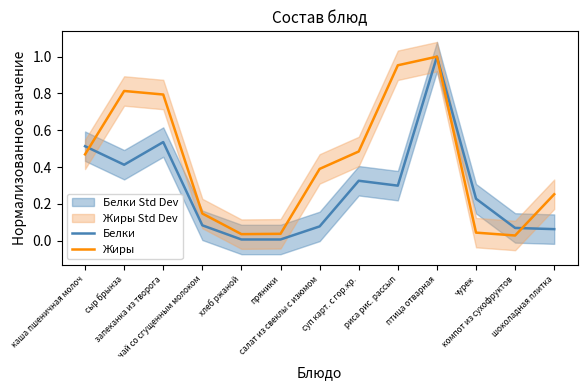

How many interior local peaks does the Жиры series have?

2